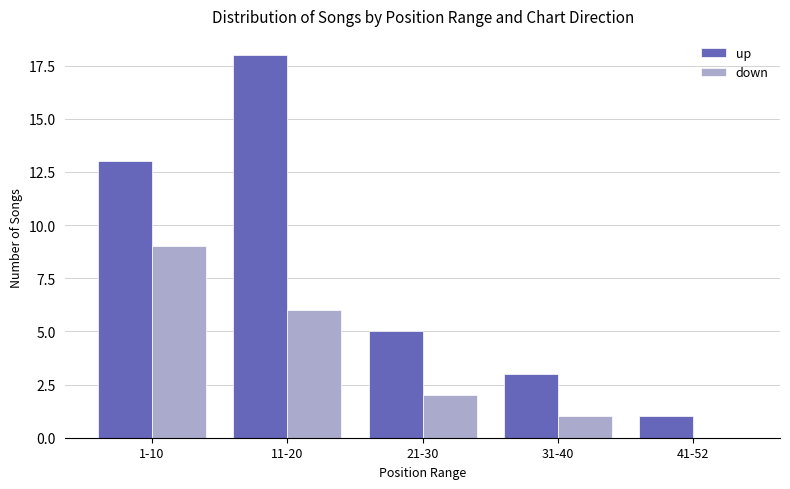

Count the number of categories in the chart.

5